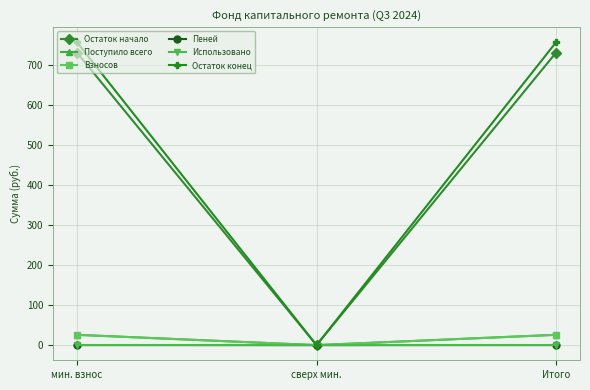

Is it true that Взносов equals 25.7 at Итого?

True